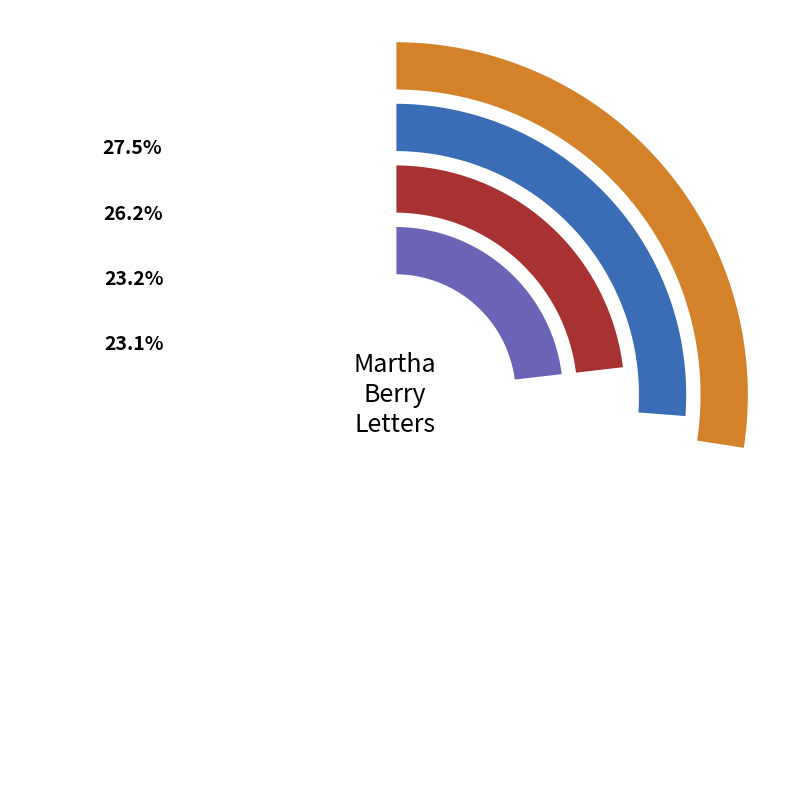

What percentage is NOT represented by 12754?

76.8%